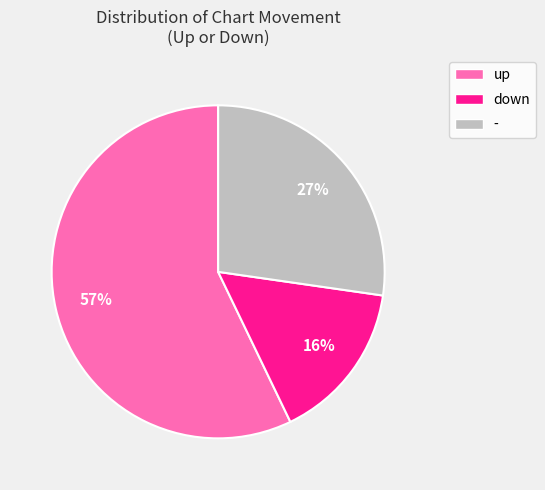

To the nearest percent, what percentage of the pie is -?

27%